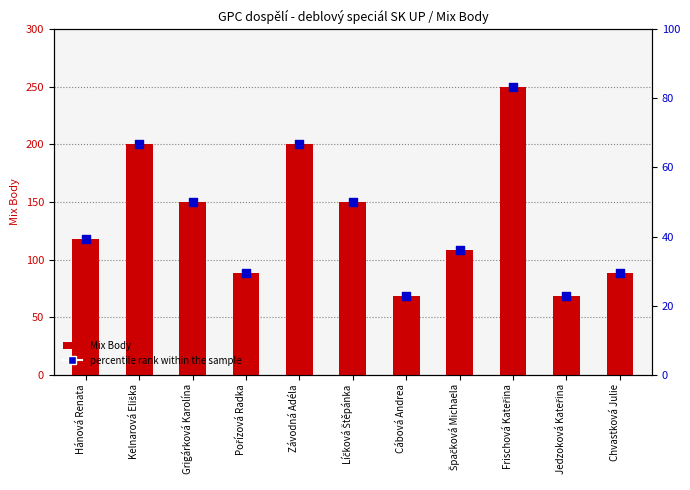

Is the value of percentile rank within the sample at Špačková Michaela greater than the value of Mix Body at Hánová Renata?

No